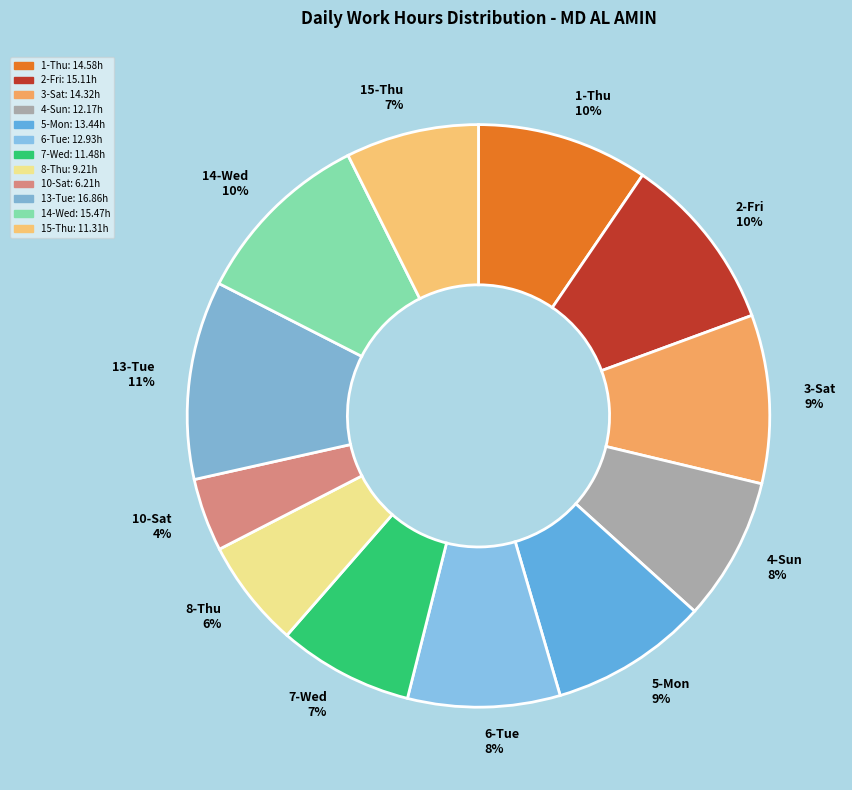

Does 13-Tue represent more than half of the total?

No